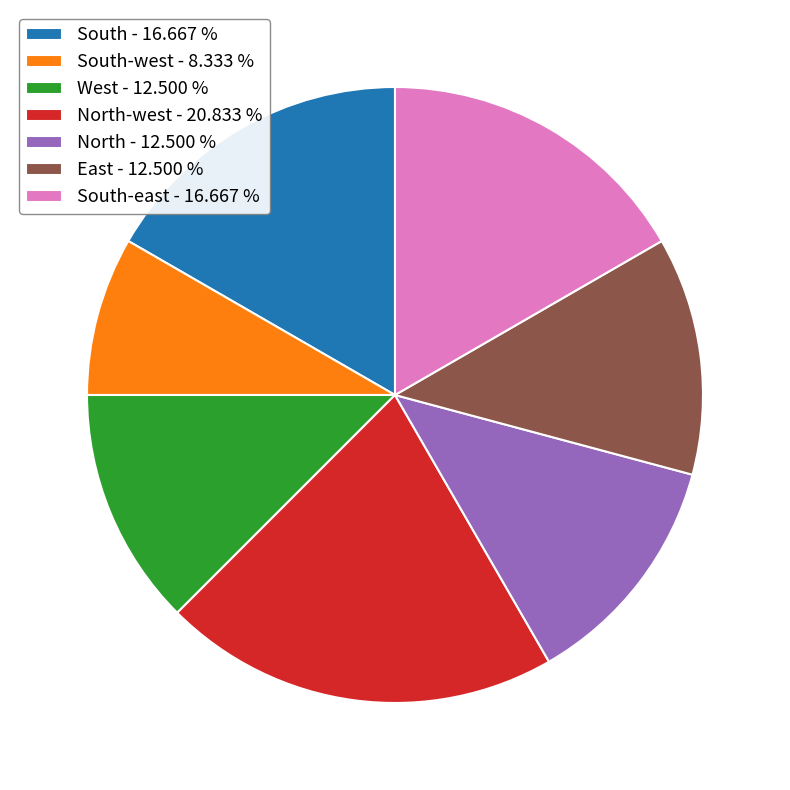

Is the sum of North - 12.500 % and South-west - 8.333 % greater than half?

No